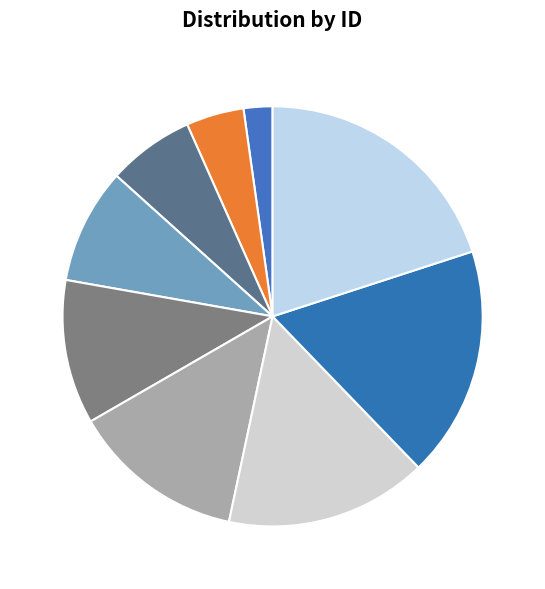

To the nearest percent, what portion does ID 7 represent?

16%